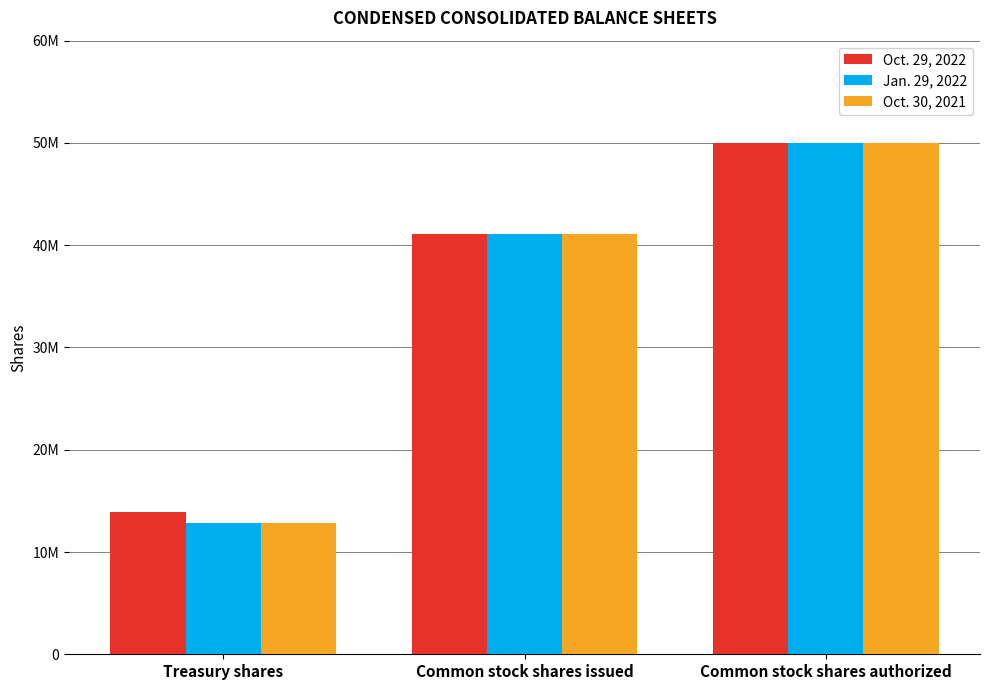

What is the difference between the second highest and minimum values in the Jan. 29, 2022 series?

28166401